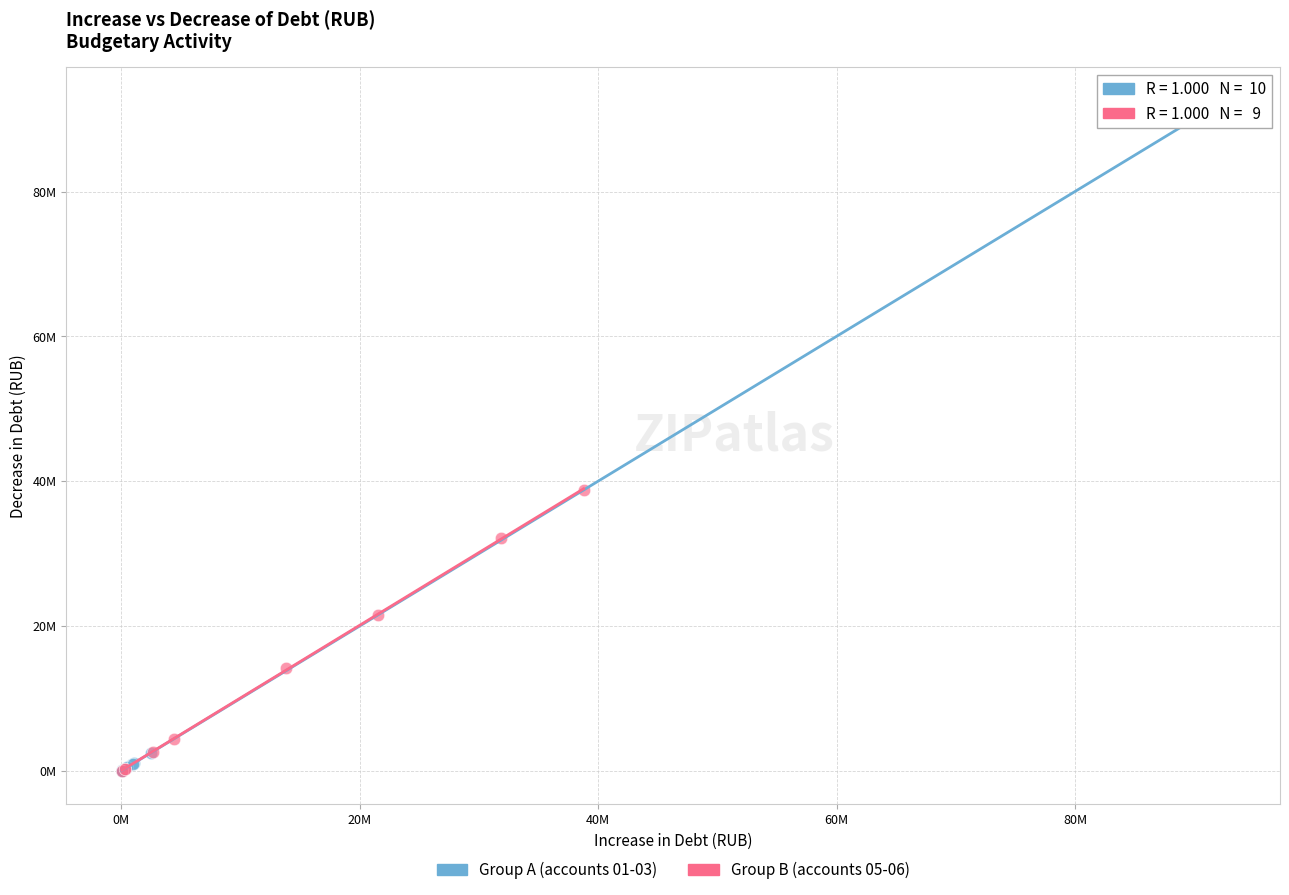

What are all the series names shown in the legend?

Group A (accounts 01-03), Group B (accounts 05-06)